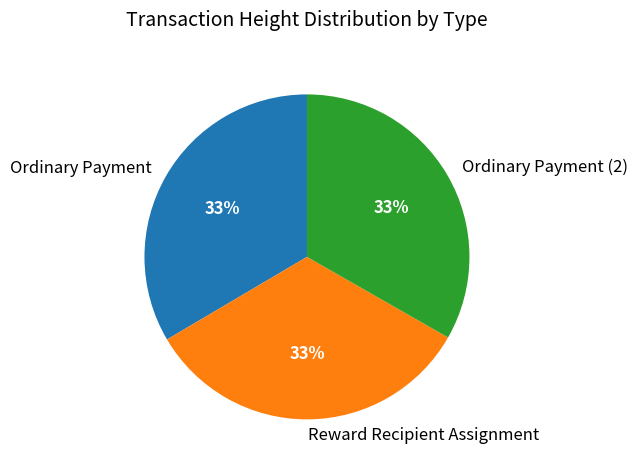

What is the ratio of the value at Ordinary Payment (2) to the value at Reward Recipient Assignment?

1.0